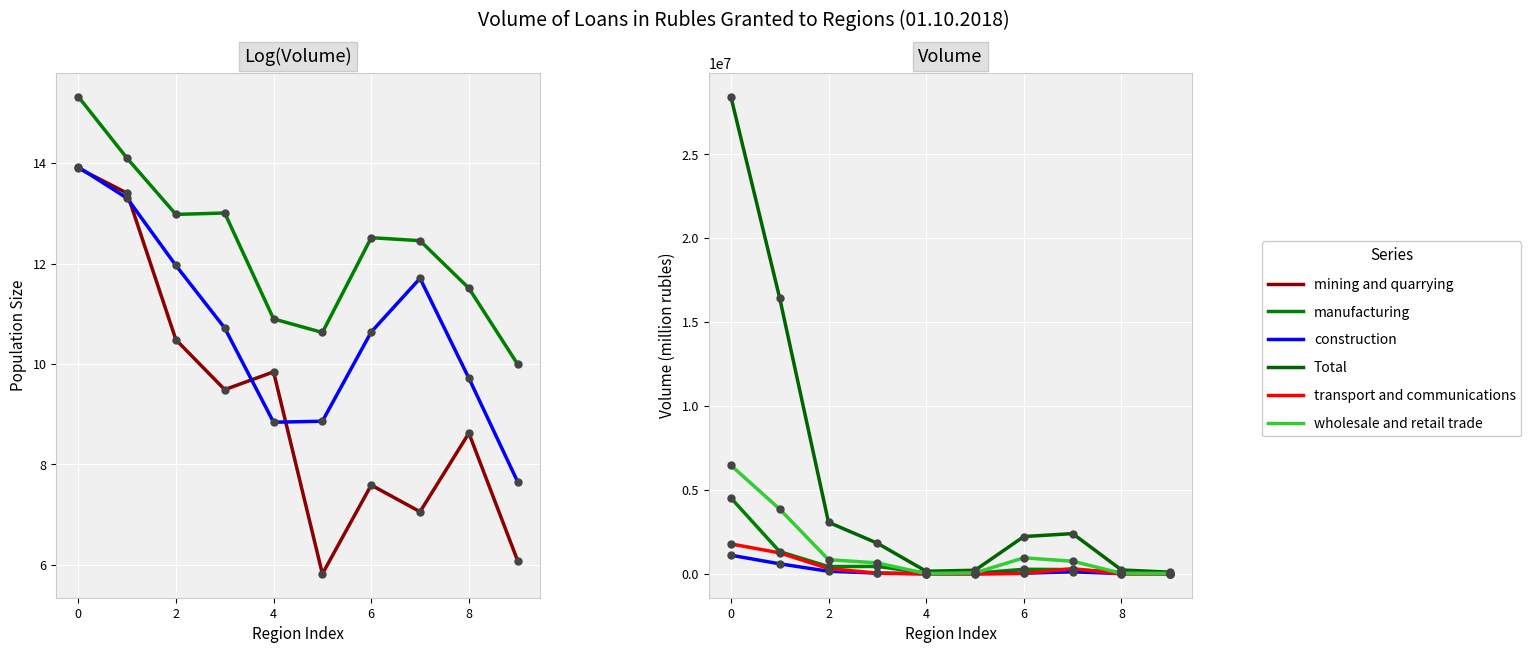

Which series has the largest Y range (max minus min)?

Total